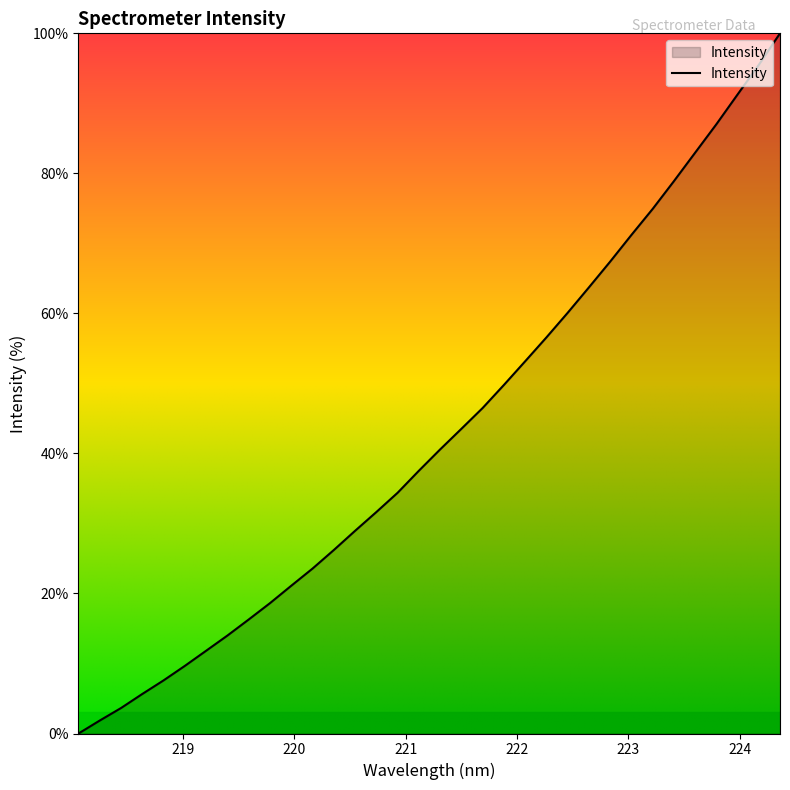

What is the difference between the maximum and minimum values?

100.0